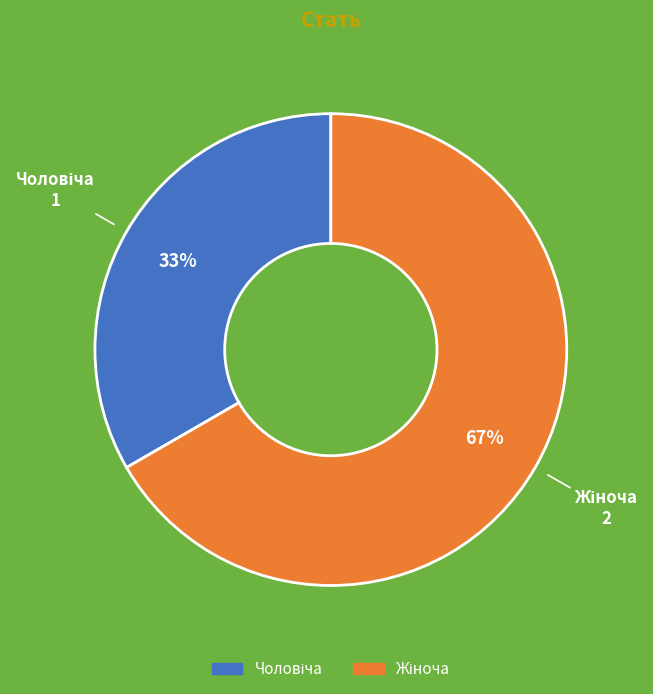

Is there any slice that represents more than half of the pie?

Yes